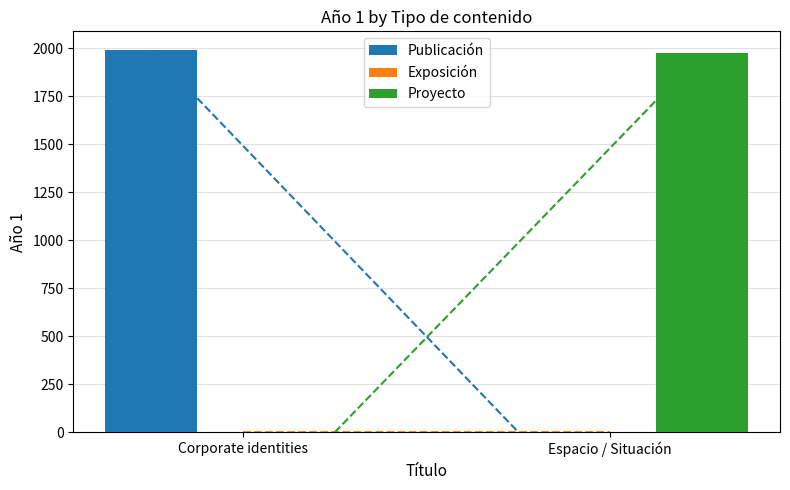

The Proyecto series shows 678 at Corporate identities. True or false?

False